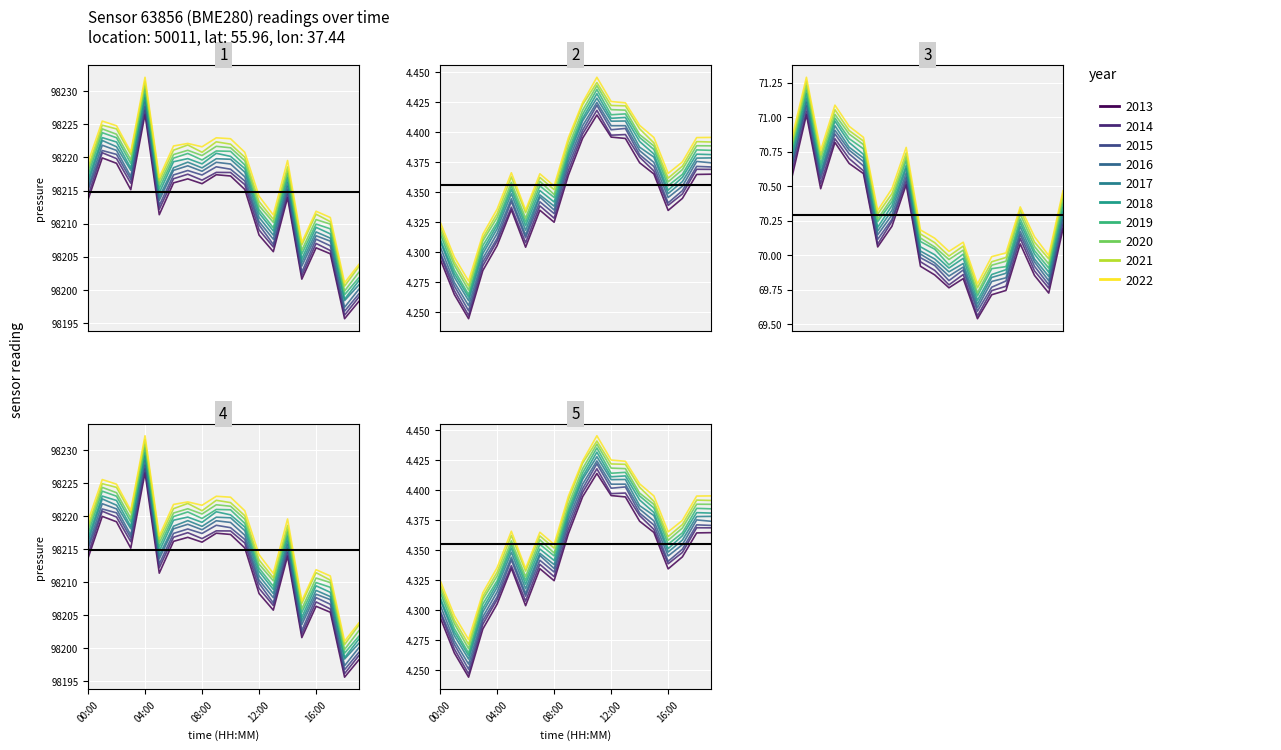

In humidity, how many points are lower than both neighbors (excluding endpoints)?

5